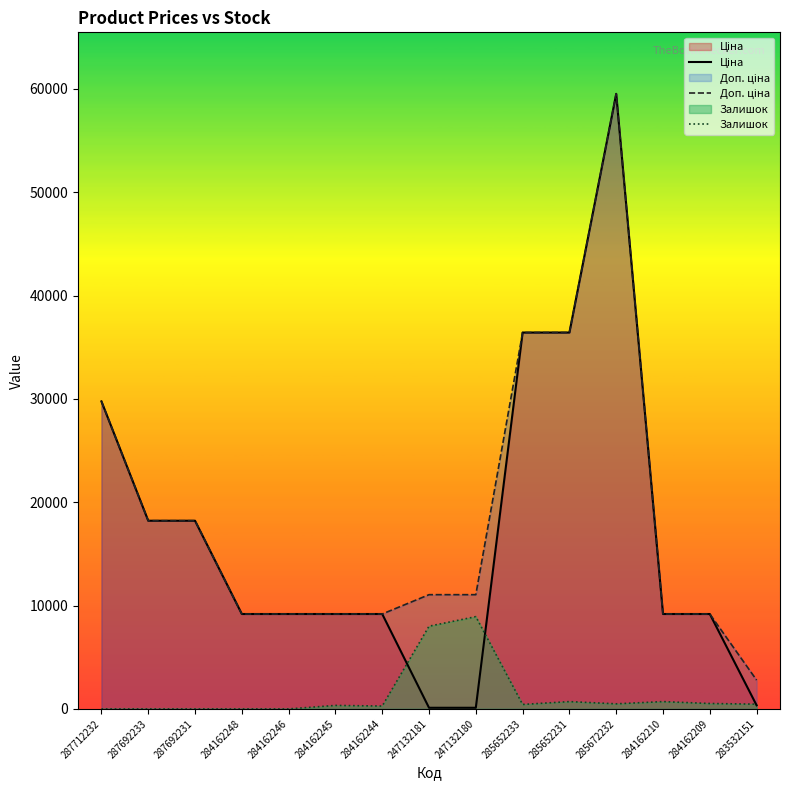

Where does the Доп. ціна series first go above 11055?

287712232